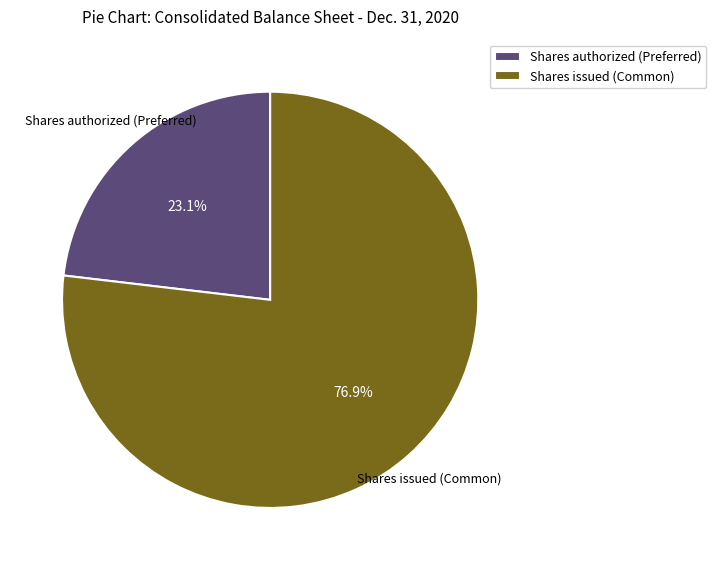

Does Shares authorized (Preferred) represent more than half of the total?

No